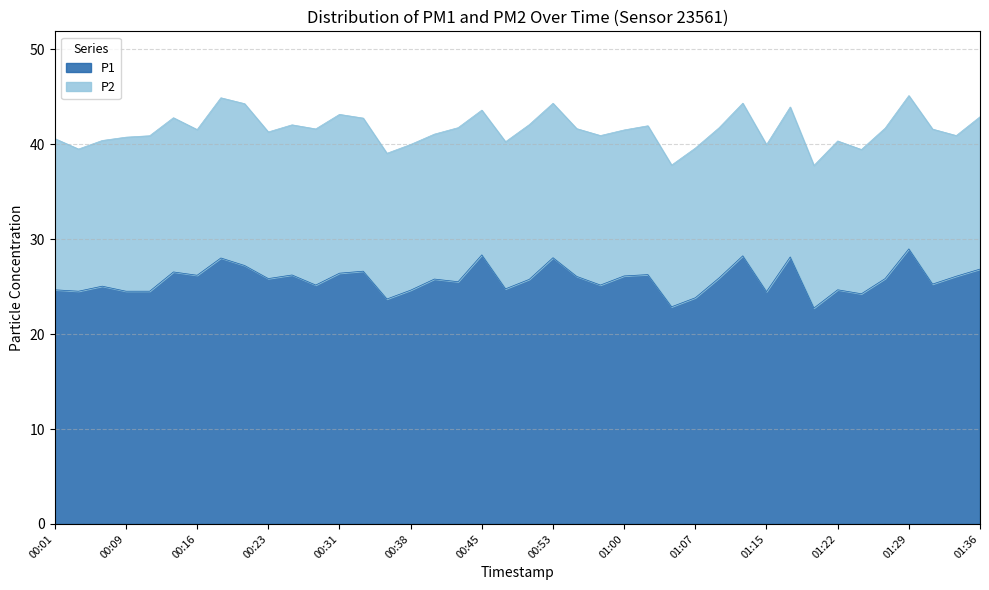

What is the sum of the values at 01:29 and 01:36?

55.8